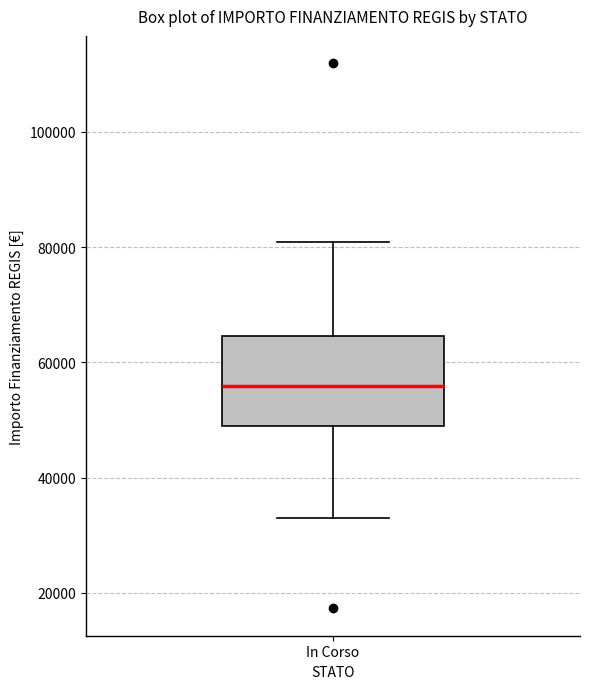

Where is the upper edge of the box for In Corso on the y-axis? The values are not printed on the chart, so give them approximately, as read against the axis.

64000